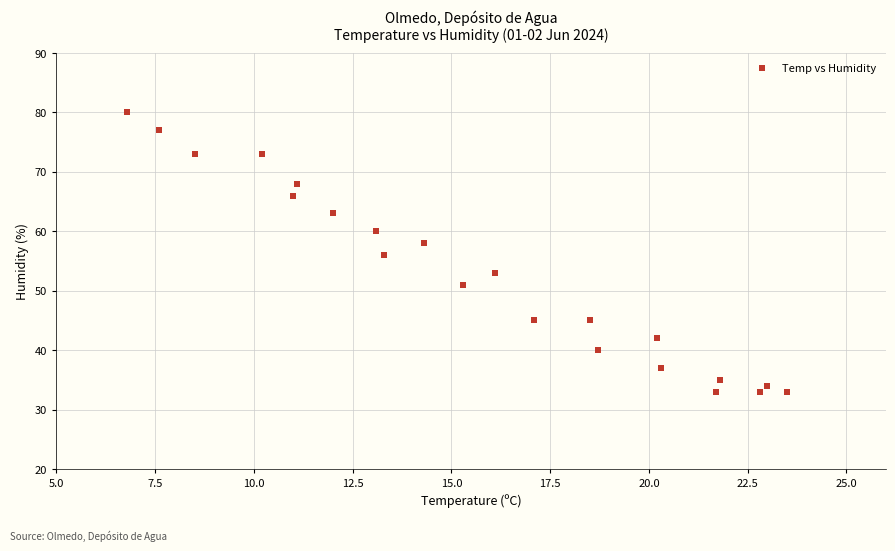

What is the range of Y values (max minus min)?

47